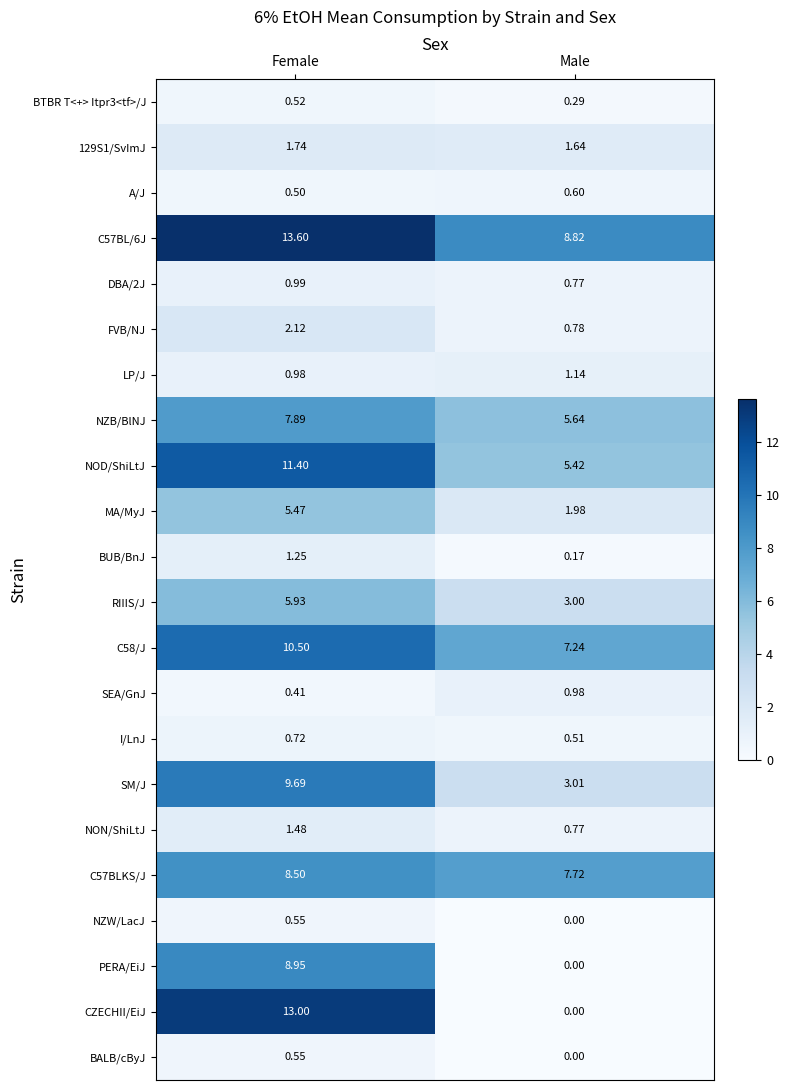

Which series changed the most between Female and Male?

CZECHII/EiJ